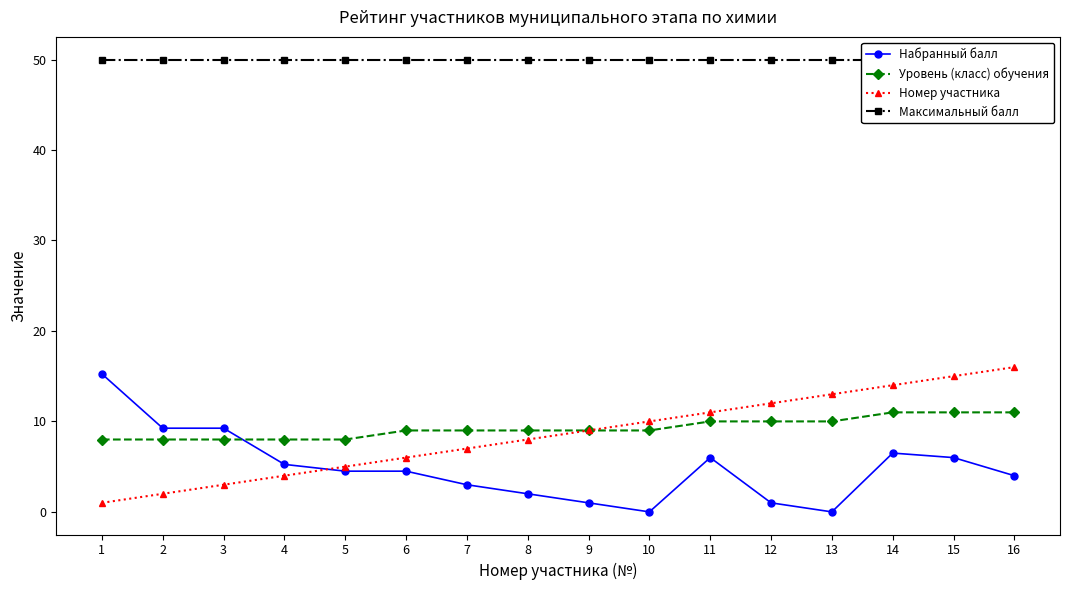

Which series has the largest total across all categories?

Максимальный балл